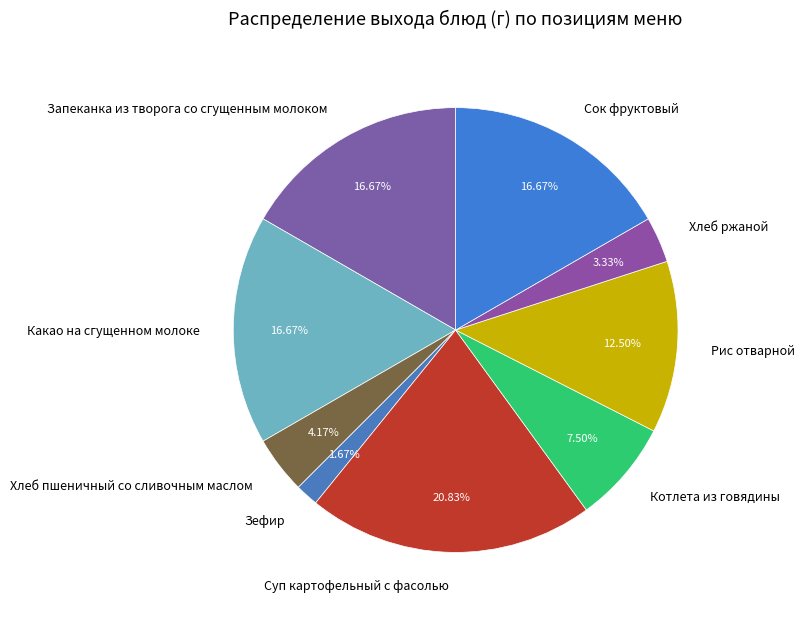

Is it true that Какао на сгущенном молоке is 17% of the pie?

True